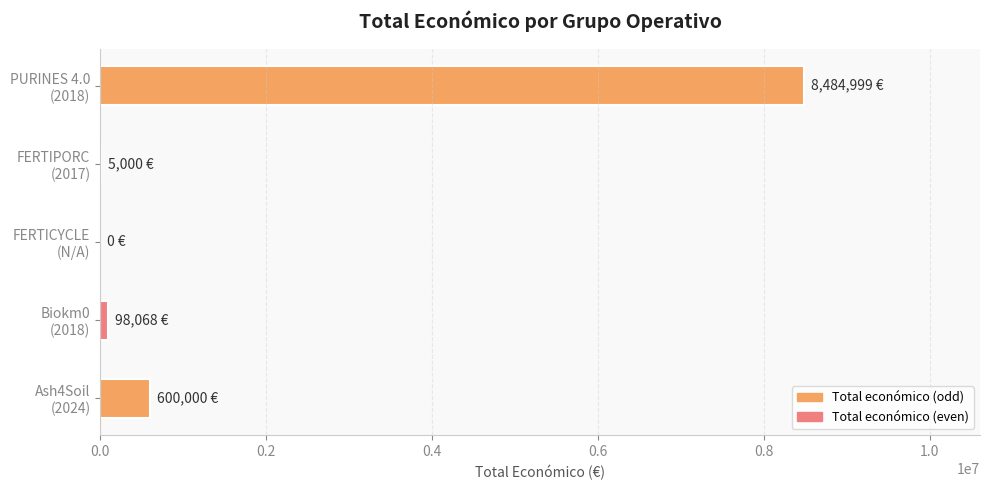

What is the maximum value shown in the chart?

8484999